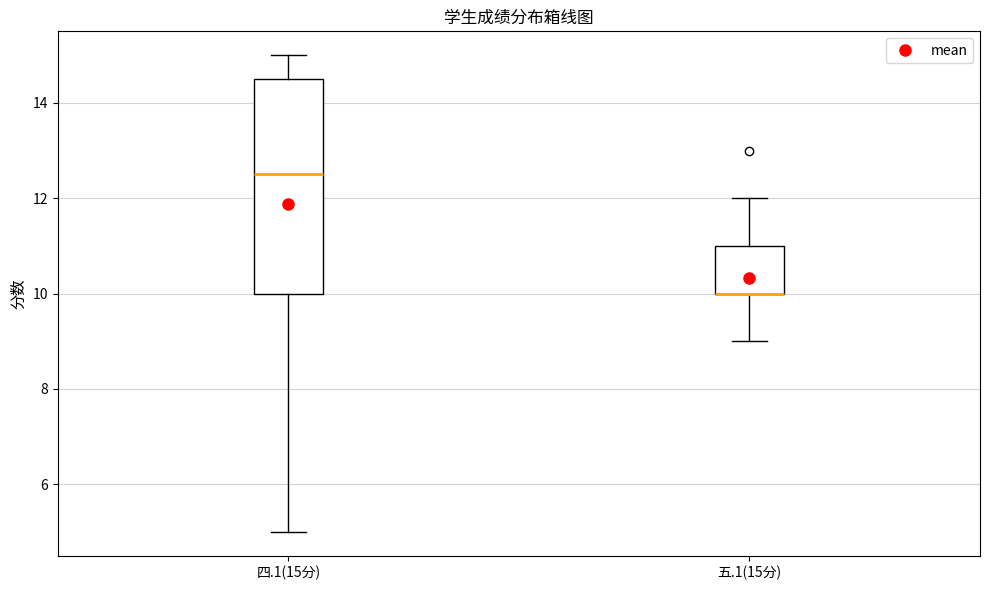

Reading left to right, read every box against the y-axis: the position of its median line, the range the box covers, and the ends of its whiskers. The values are not printed on the chart, so give them approximately, as read against the axis.

四.1(15分): median 12.6, box 10.0 to 14.6, whiskers 5.0 to 15.0
五.1(15分): median 10.0 (drawn on the box's lower edge), box 10.0 to 11.0, whiskers 9.0 to 12.0